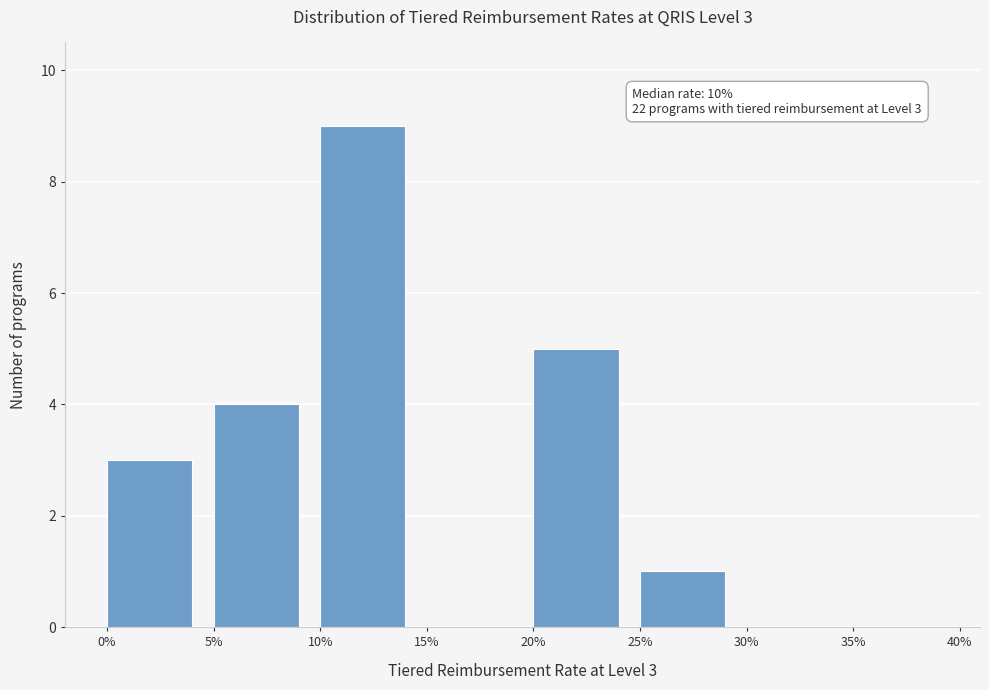

Reading left to right, transcribe all the data shown in this chart.

0%=3	5%=4	10%=9	15%=0	20%=5	25%=1	30%=0	35%=0